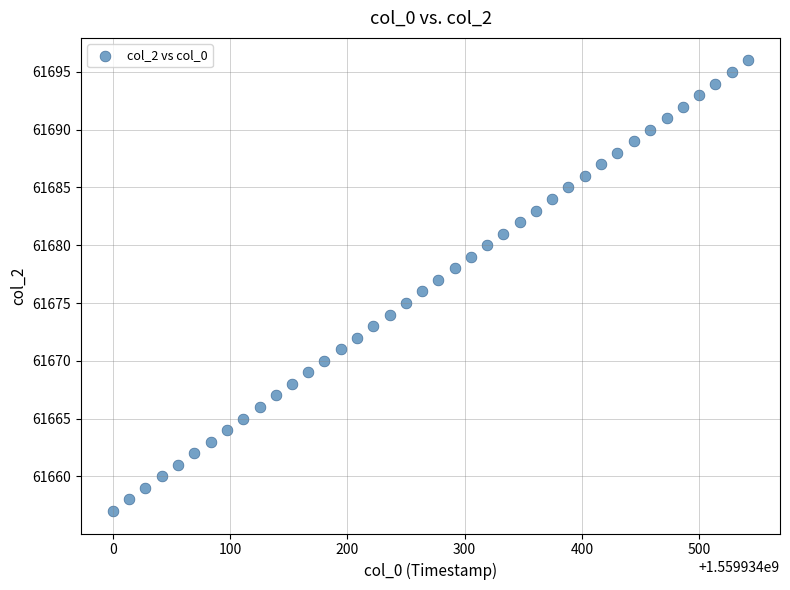

What is the range of Y values (max minus min)?

39